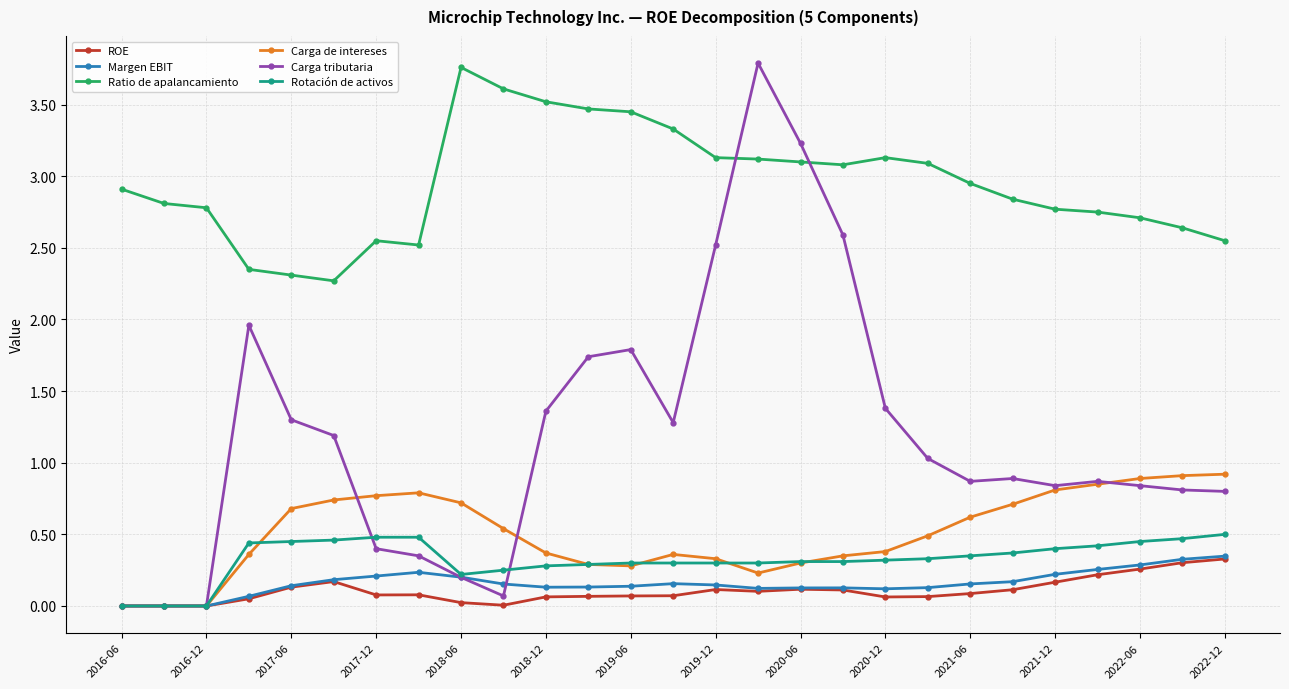

What are all the series names shown in the legend?

ROE, Margen EBIT, Ratio de apalancamiento, Carga de intereses, Carga tributaria, Rotación de activos